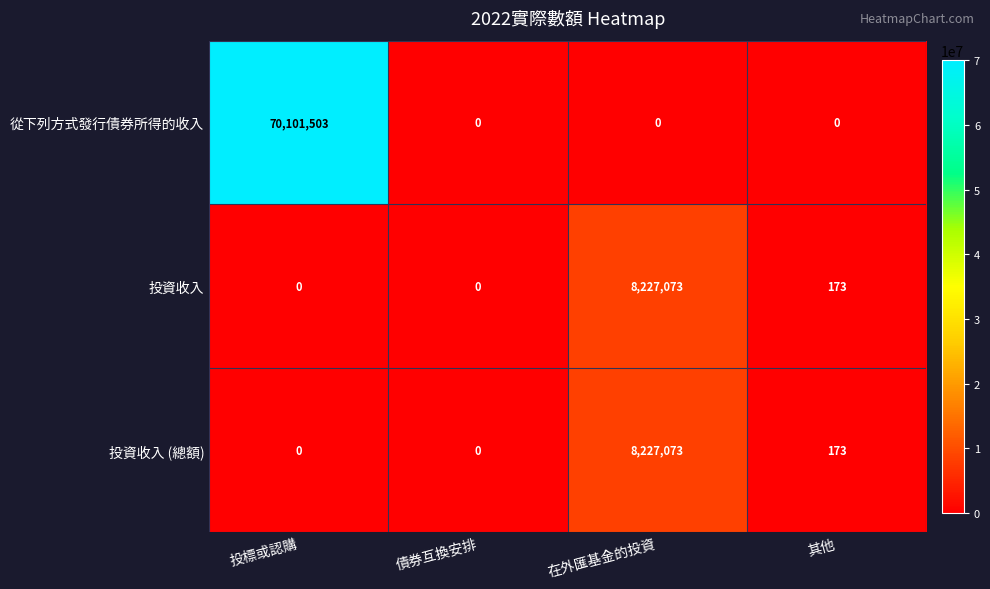

What is the difference between the maximum and second lowest values in the 從下列方式發行債券所得的收入 series?

70101503